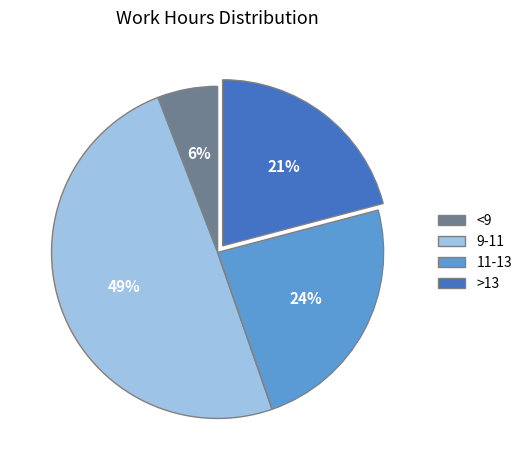

How many slices are in this pie chart?

4